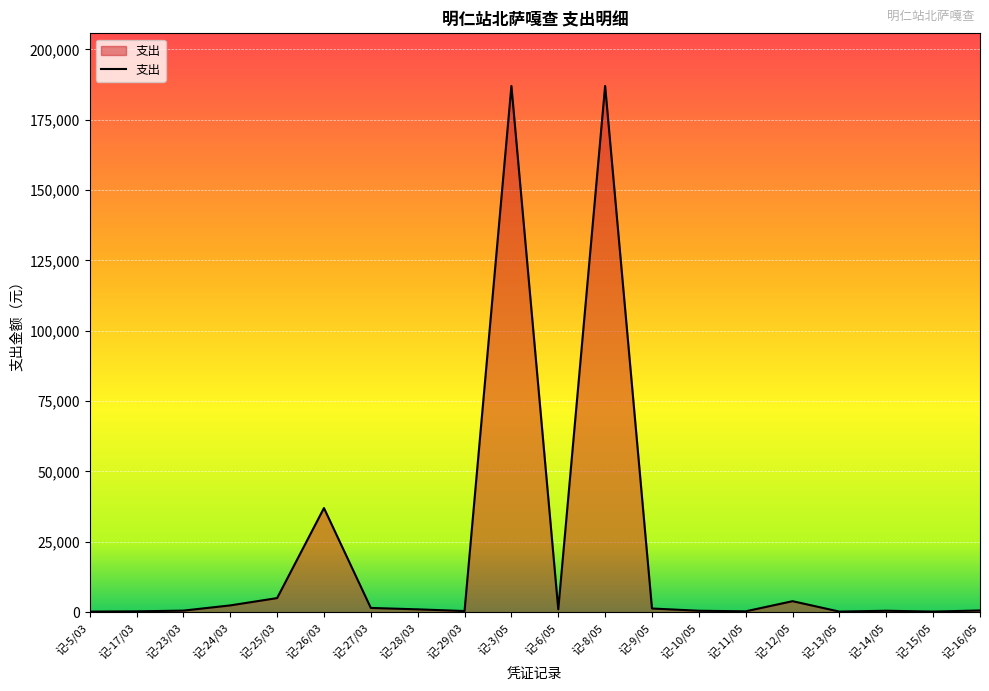

What is the greatest value displayed?

187000